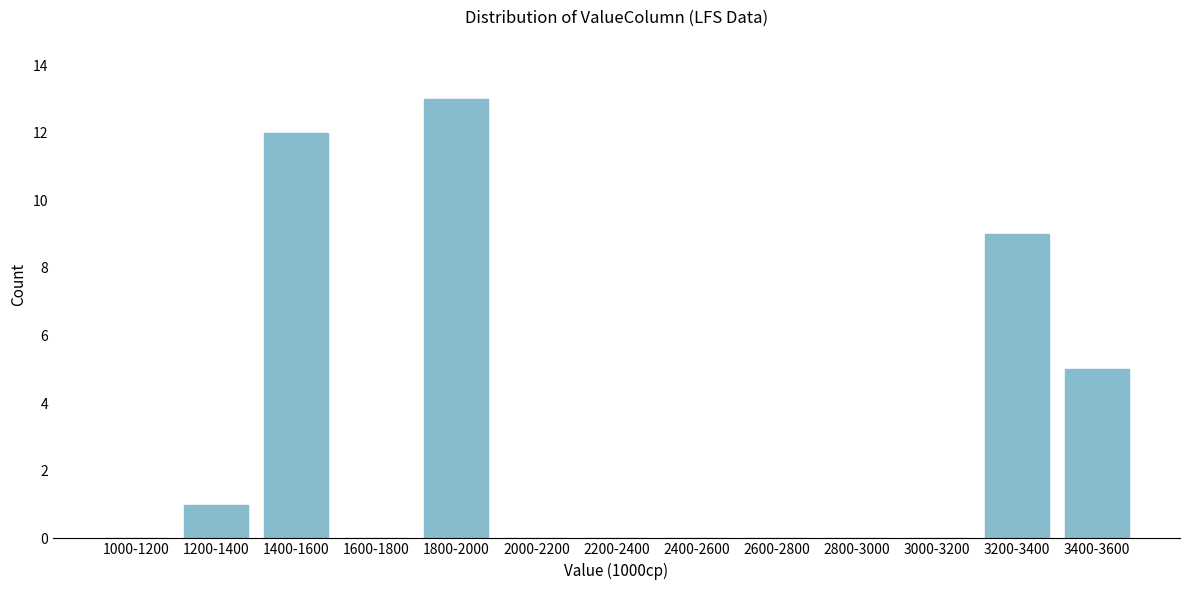

Reading left to right, what are all the values shown in this chart?

1000-1200=0	1200-1400=1	1400-1600=12	1600-1800=0	1800-2000=13	2000-2200=0	2200-2400=0	2400-2600=0	2600-2800=0	2800-3000=0	3000-3200=0	3200-3400=9	3400-3600=5